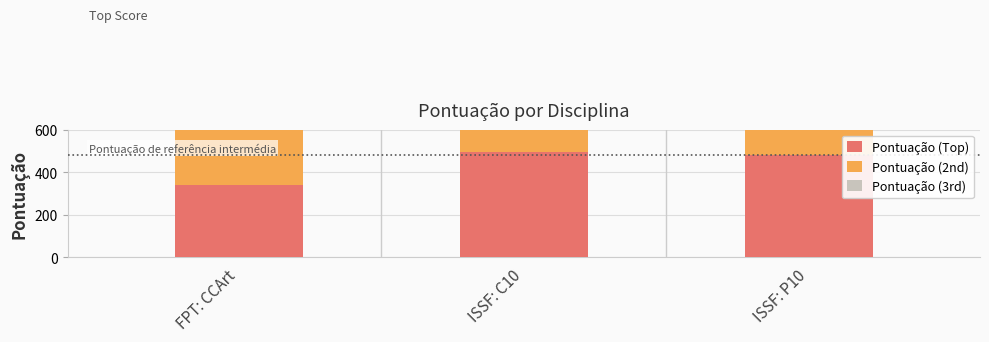

What is the maximum value shown in the chart?

495